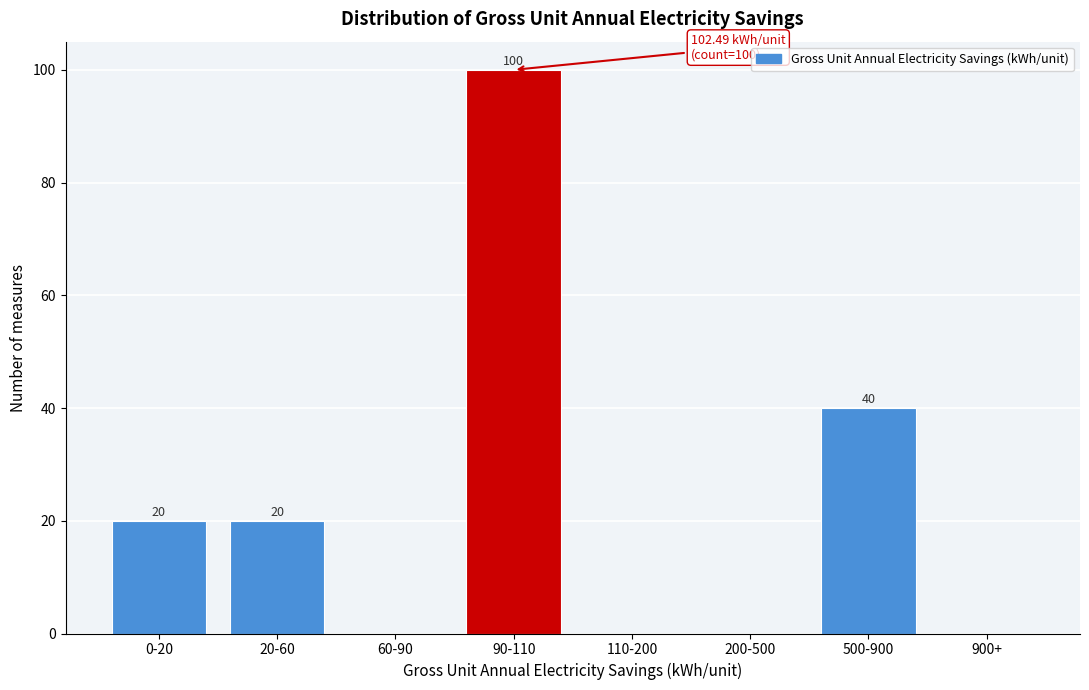

Reading left to right, what are all the values shown in this chart?

0-20=20	20-60=20	60-90=0	90-110=100	110-200=0	200-500=0	500-900=40	900+=0